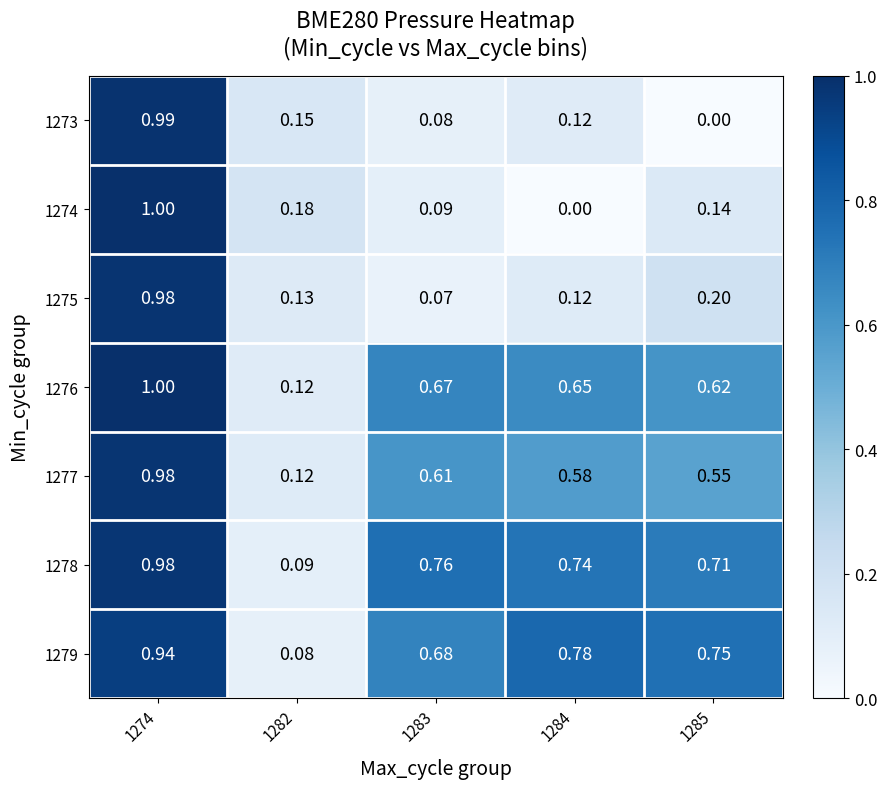

Is the value of 1276 at 1283 greater than the value of 1277 at 1285?

Yes